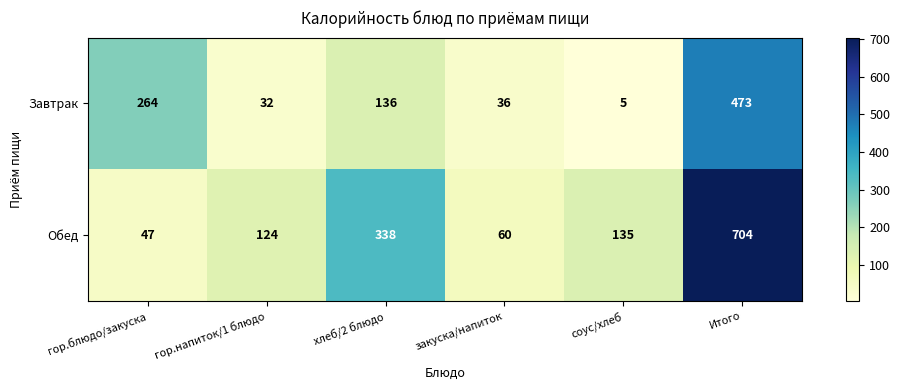

What is the difference between the maximum and minimum values in the Обед series?

657